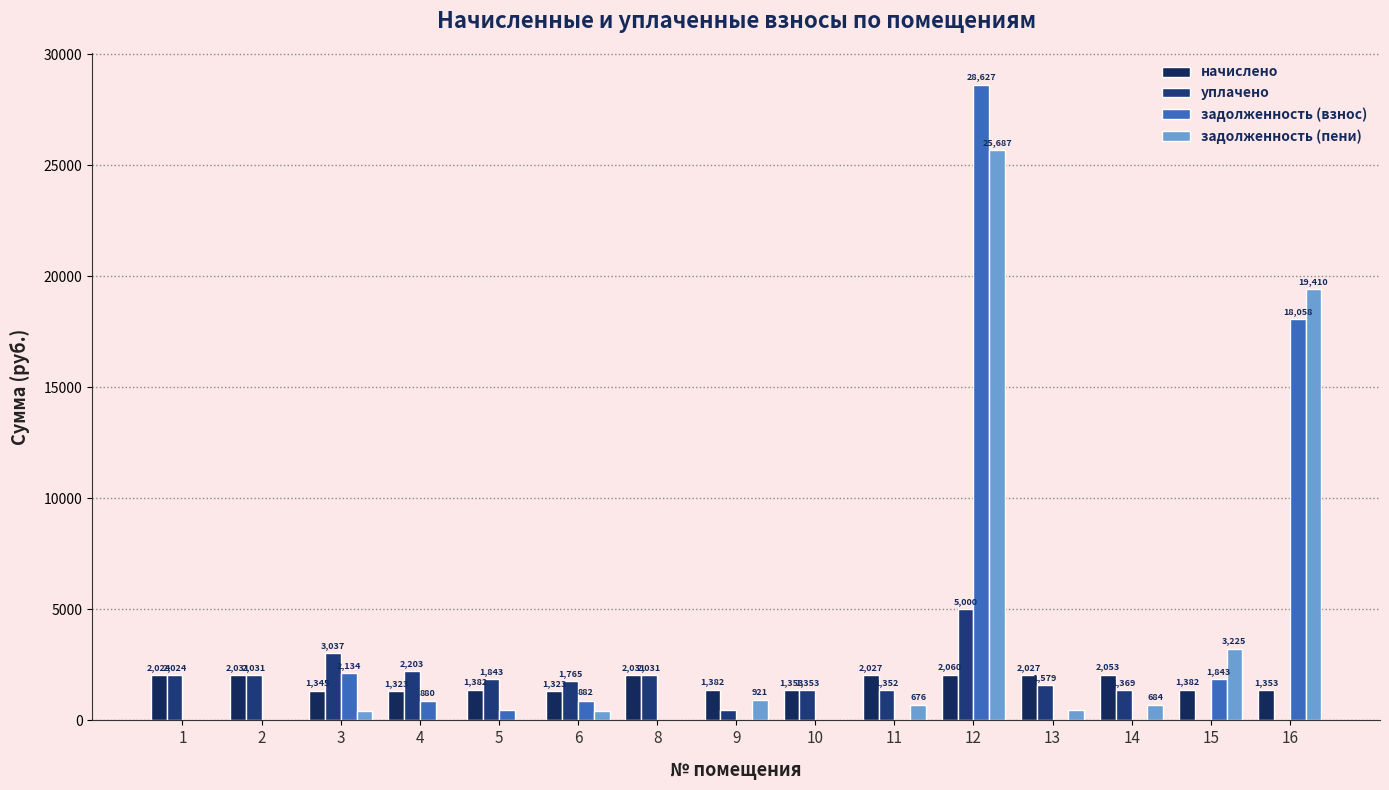

Which series has the largest total across all categories?

задолженность (взнос)